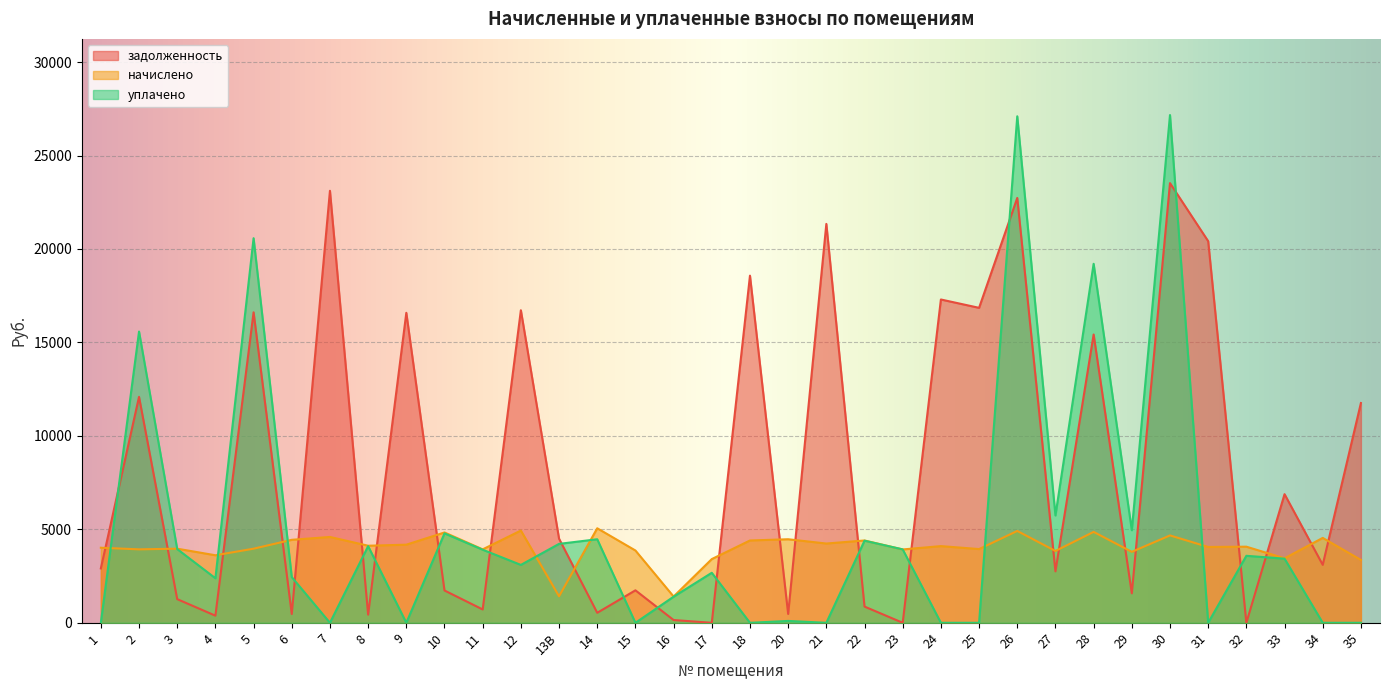

What is the label of the 29th point from the right?

6